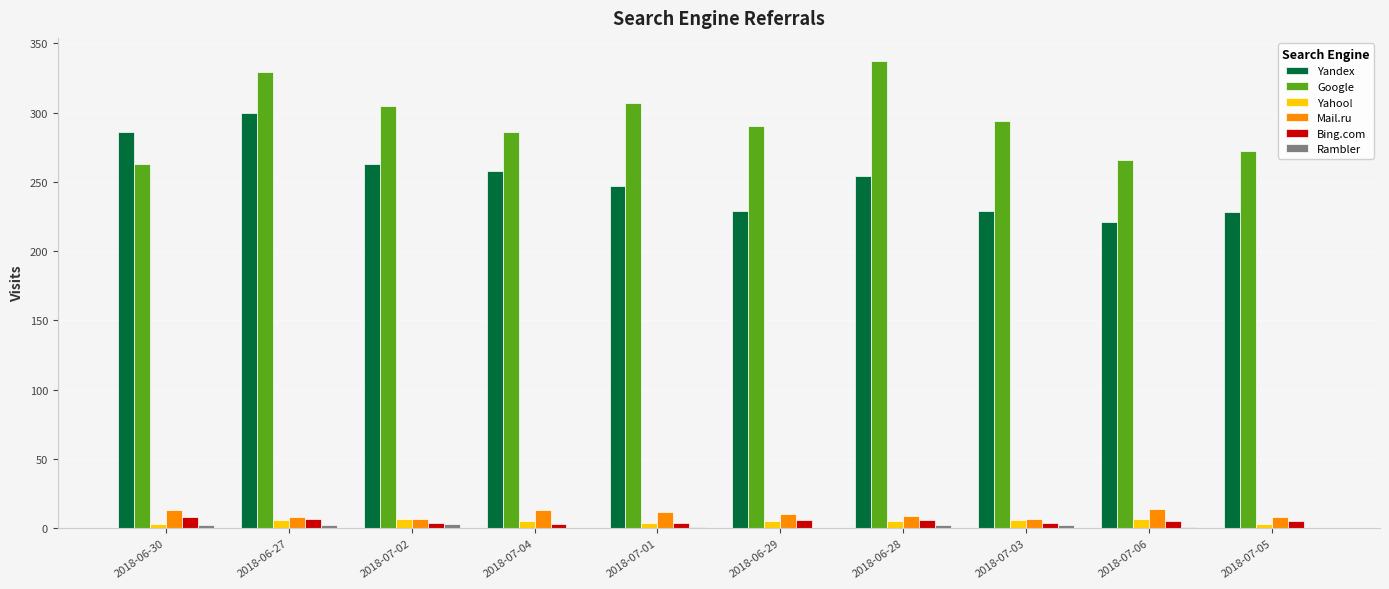

How many groups of bars are there?

10